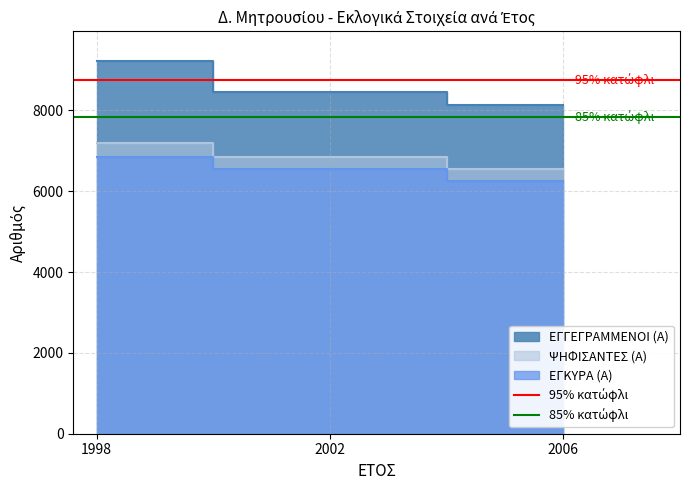

How many lines are shown in the chart?

2